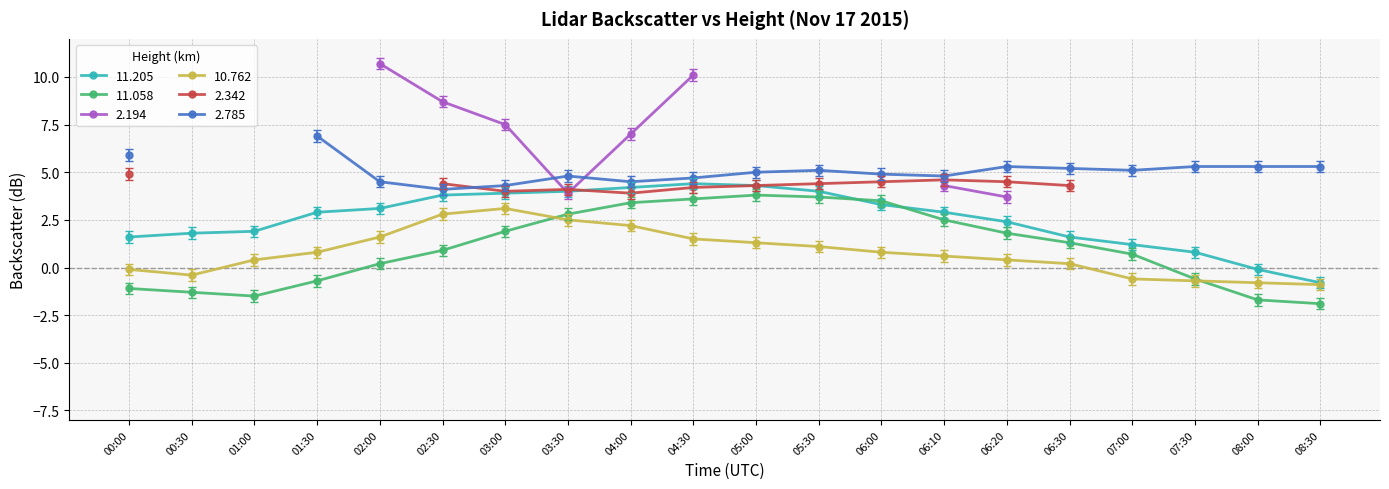

What is the difference between the maximum and minimum values in the  11.058 series?

5.7